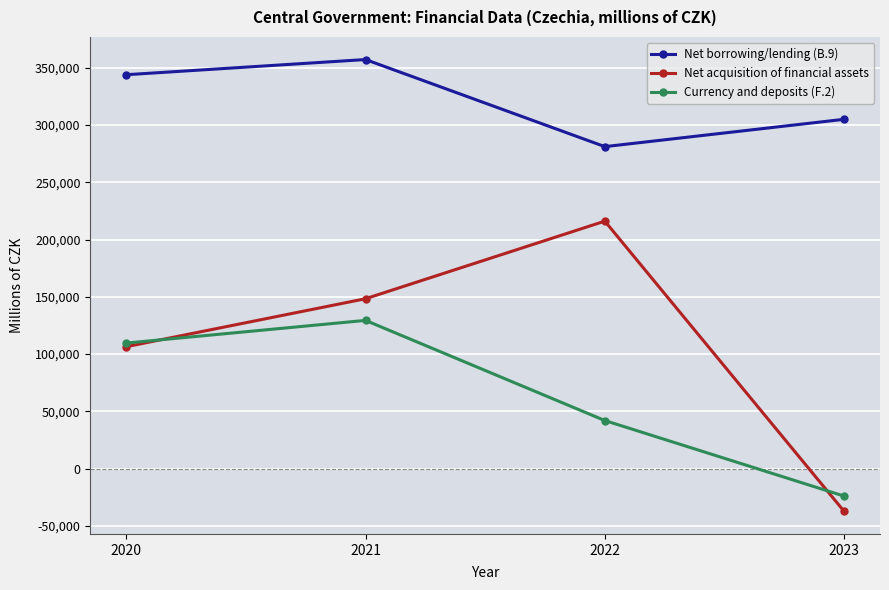

True or false: Net acquisition of financial assets has more than 0 interior local peaks.

True